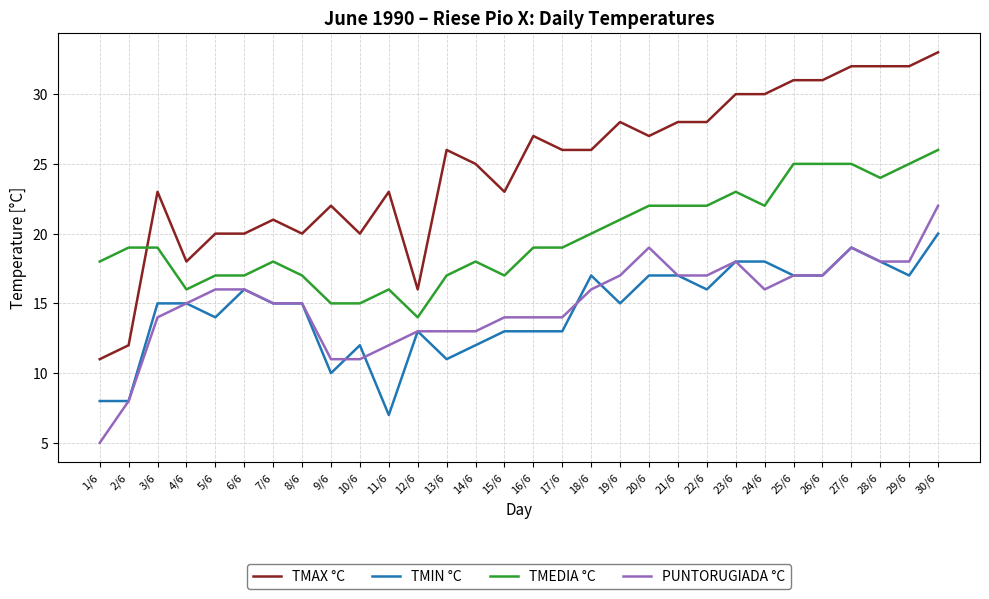

At 19/6, list the series in order from largest to smallest.

TMAX °C, TMEDIA °C, PUNTORUGIADA °C, TMIN °C